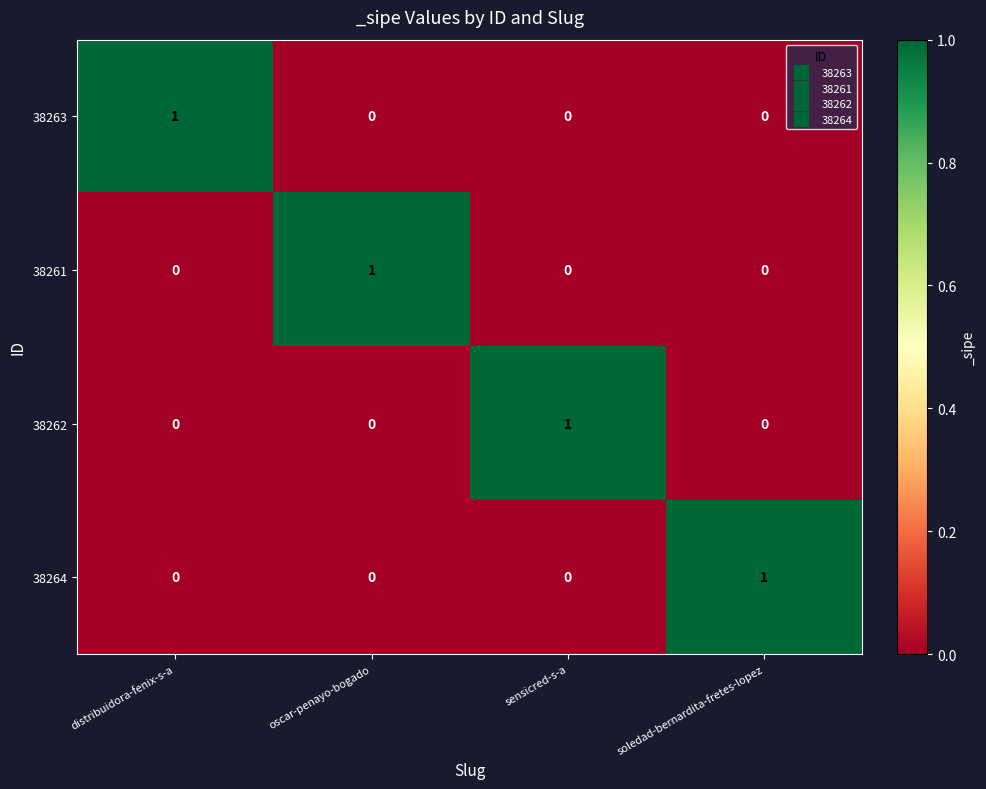

Count the 38263 values in the range 0 to 1.

4